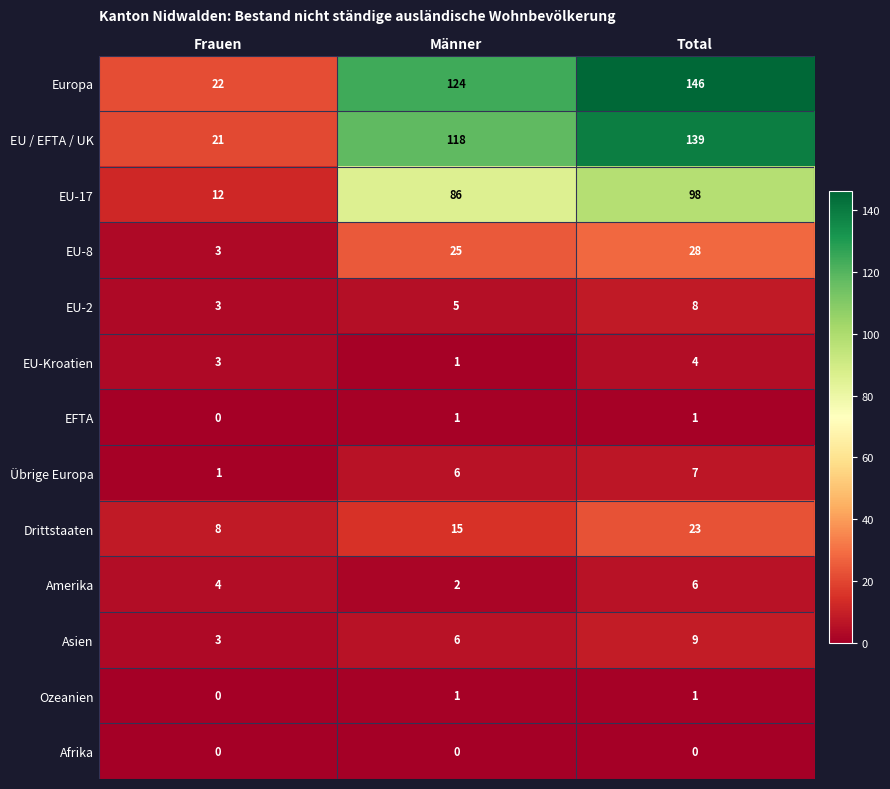

What is the difference between the Übrige Europa values at Total and Frauen?

6